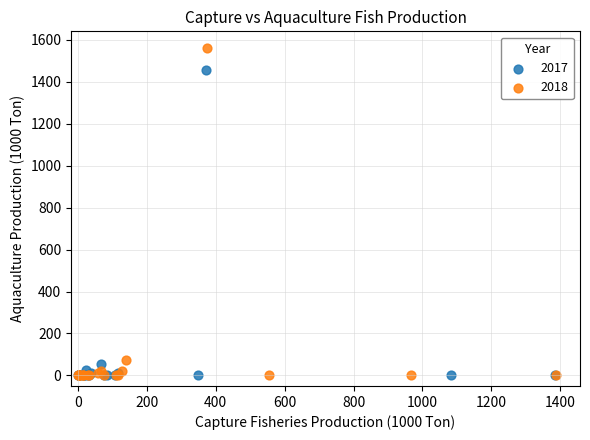

What are all the series names shown in the legend?

2017, 2018